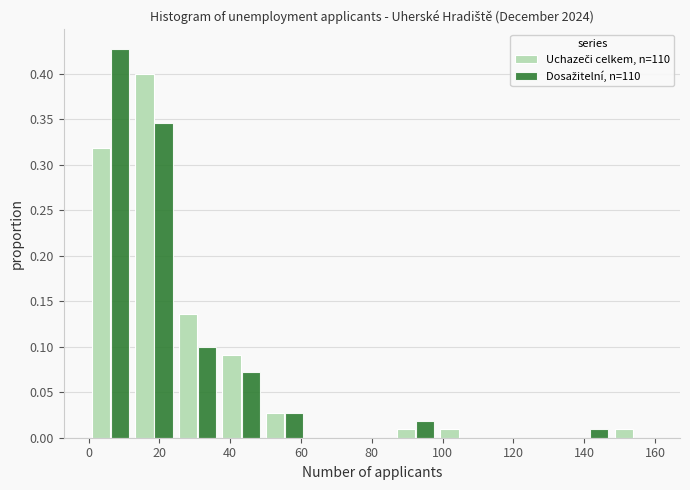

In the Dosažitelní, n=110 series, which range on the x-axis has the tallest bar?

0 to 12